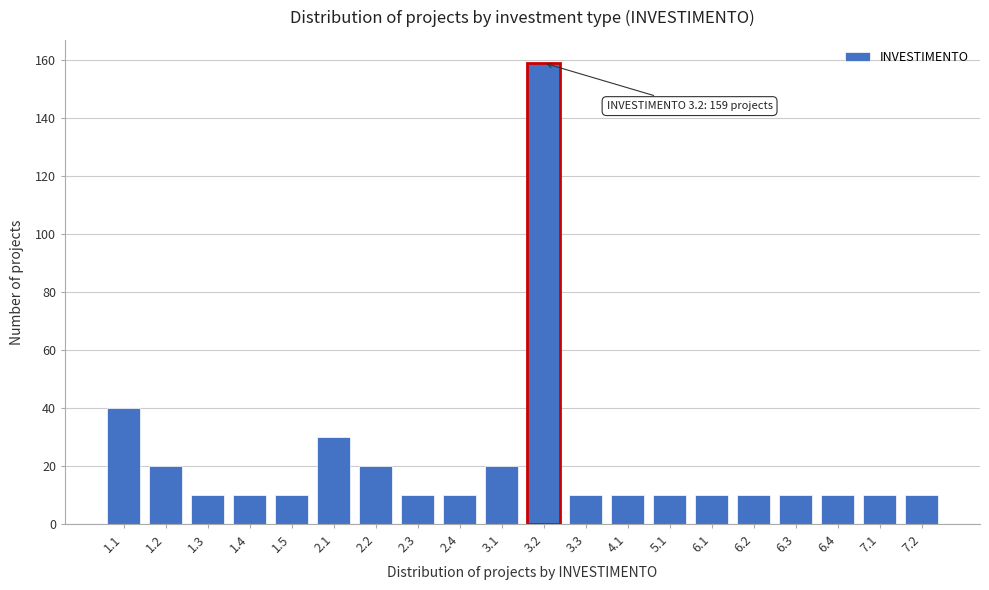

Reading right to left, what are all the values shown in this chart?

10	10	10	10	10	10	10	10	10	159	20	10	10	20	30	10	10	10	20	40